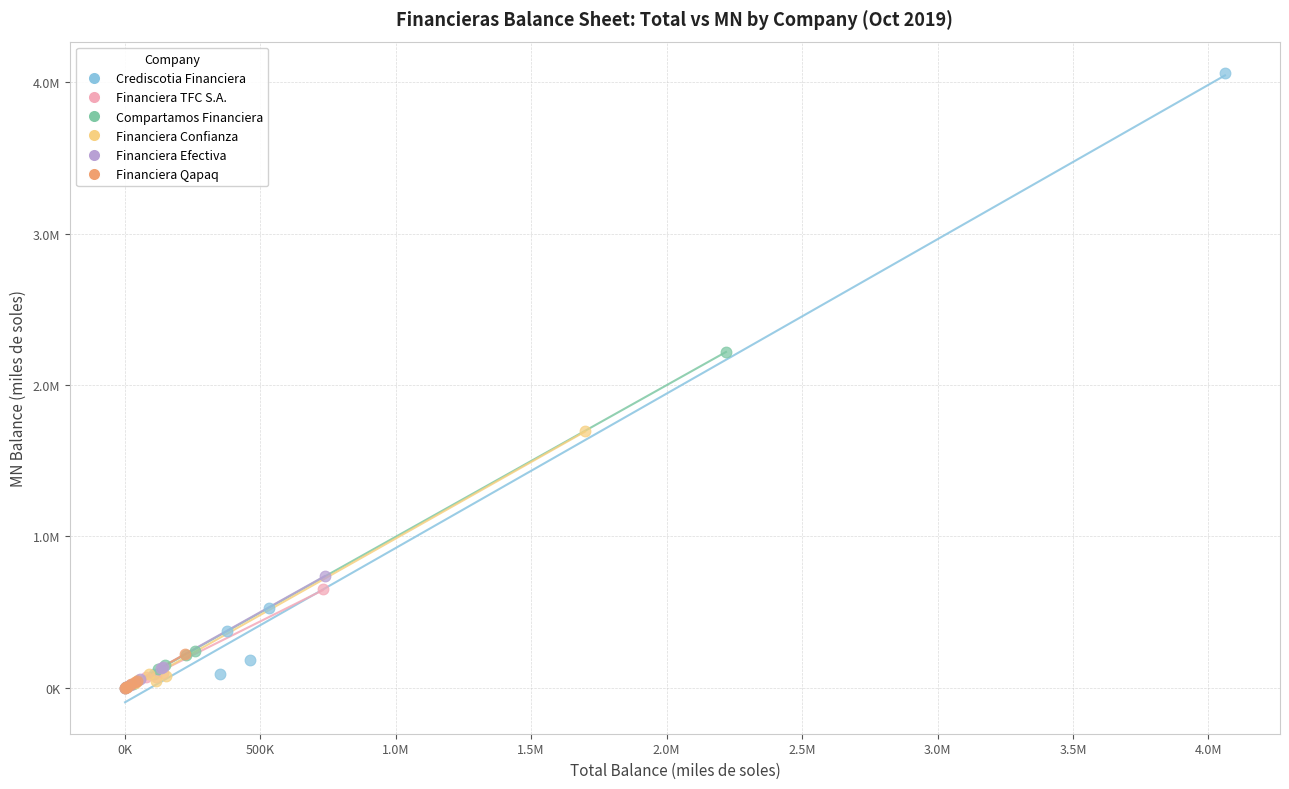

Which series has the widest spread of Y values?

Crediscotia Financiera